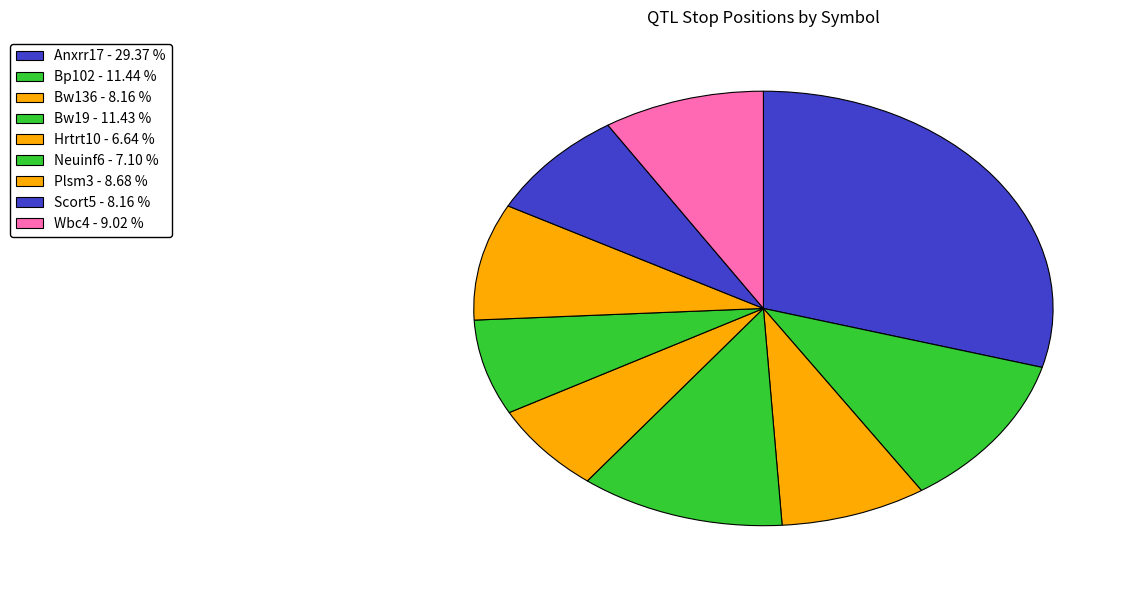

To the nearest percent, what percentage of the pie is Bw136?

8%